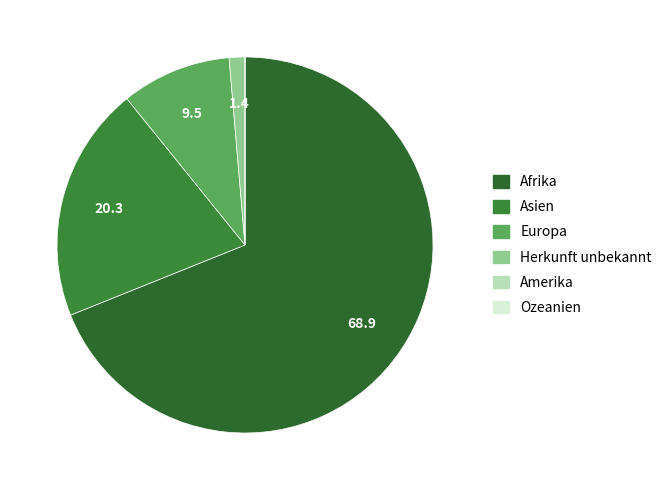

How many segments does this pie chart have?

6